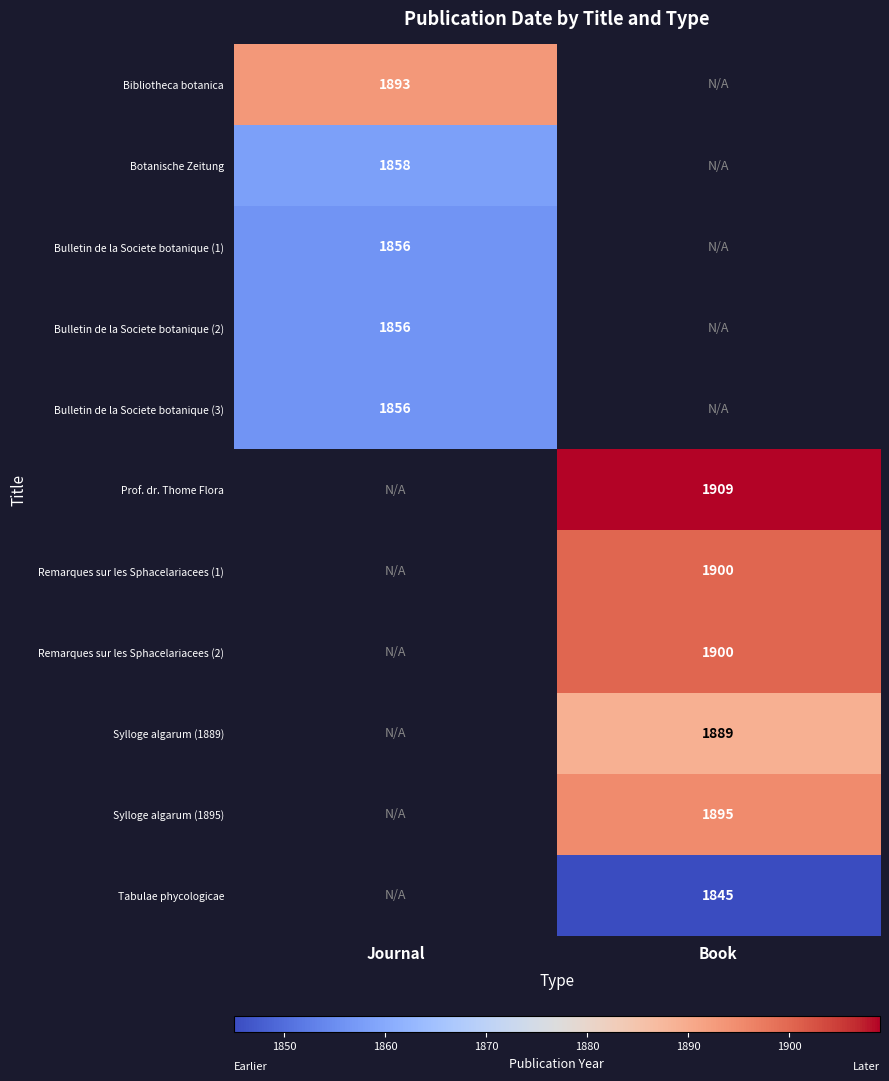

Is it true that Bulletin de la Societe botanique (3) equals 1856 at Journal?

True